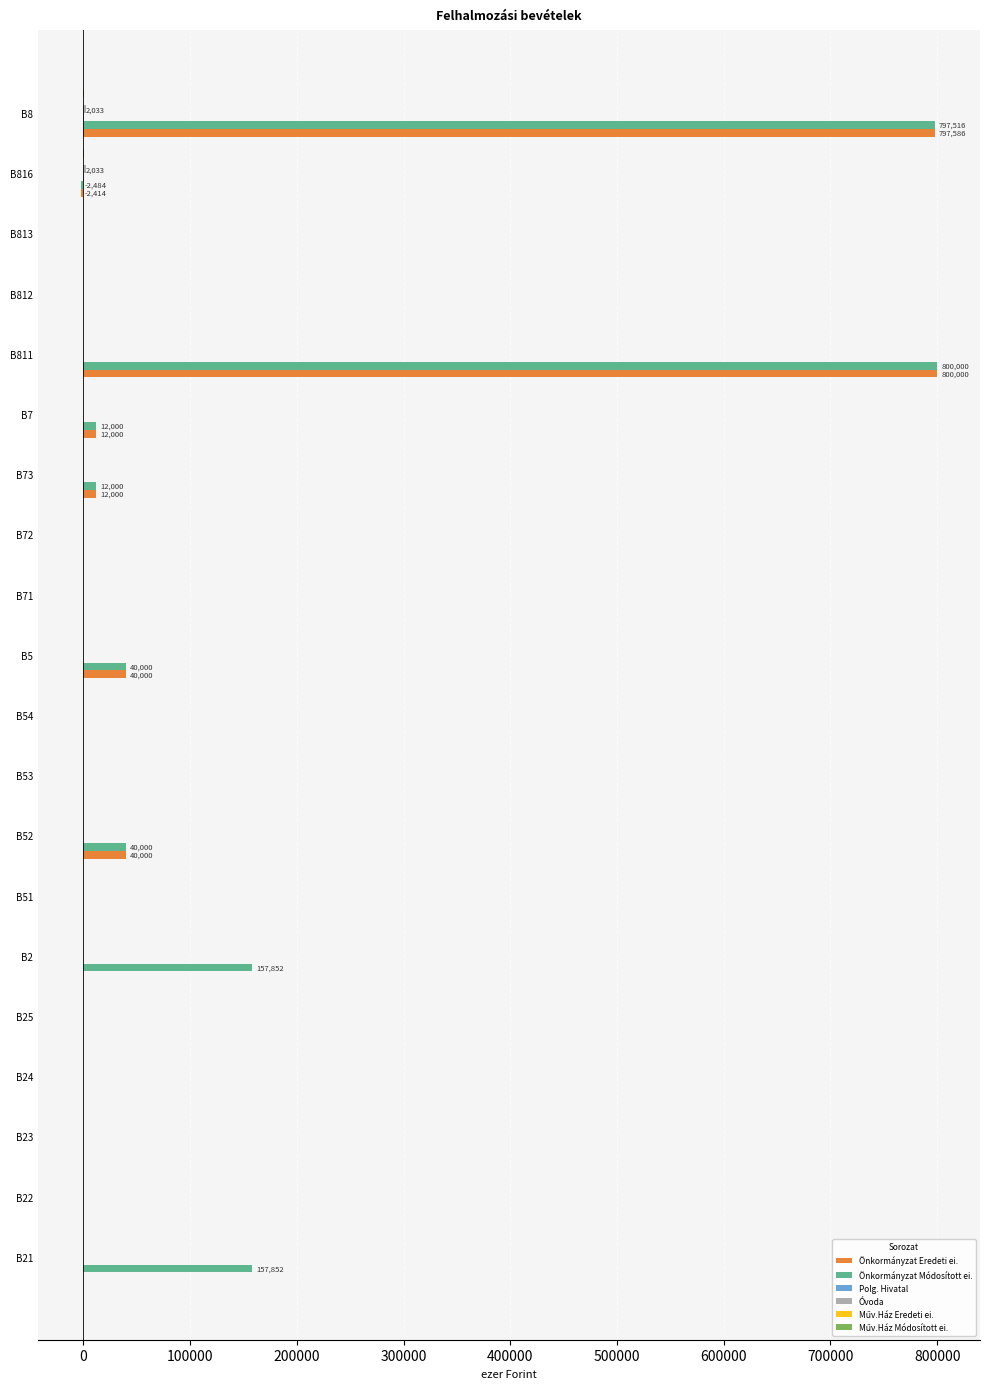

What is the sum of all Önkormányzat Módosított ei. values?

2014736